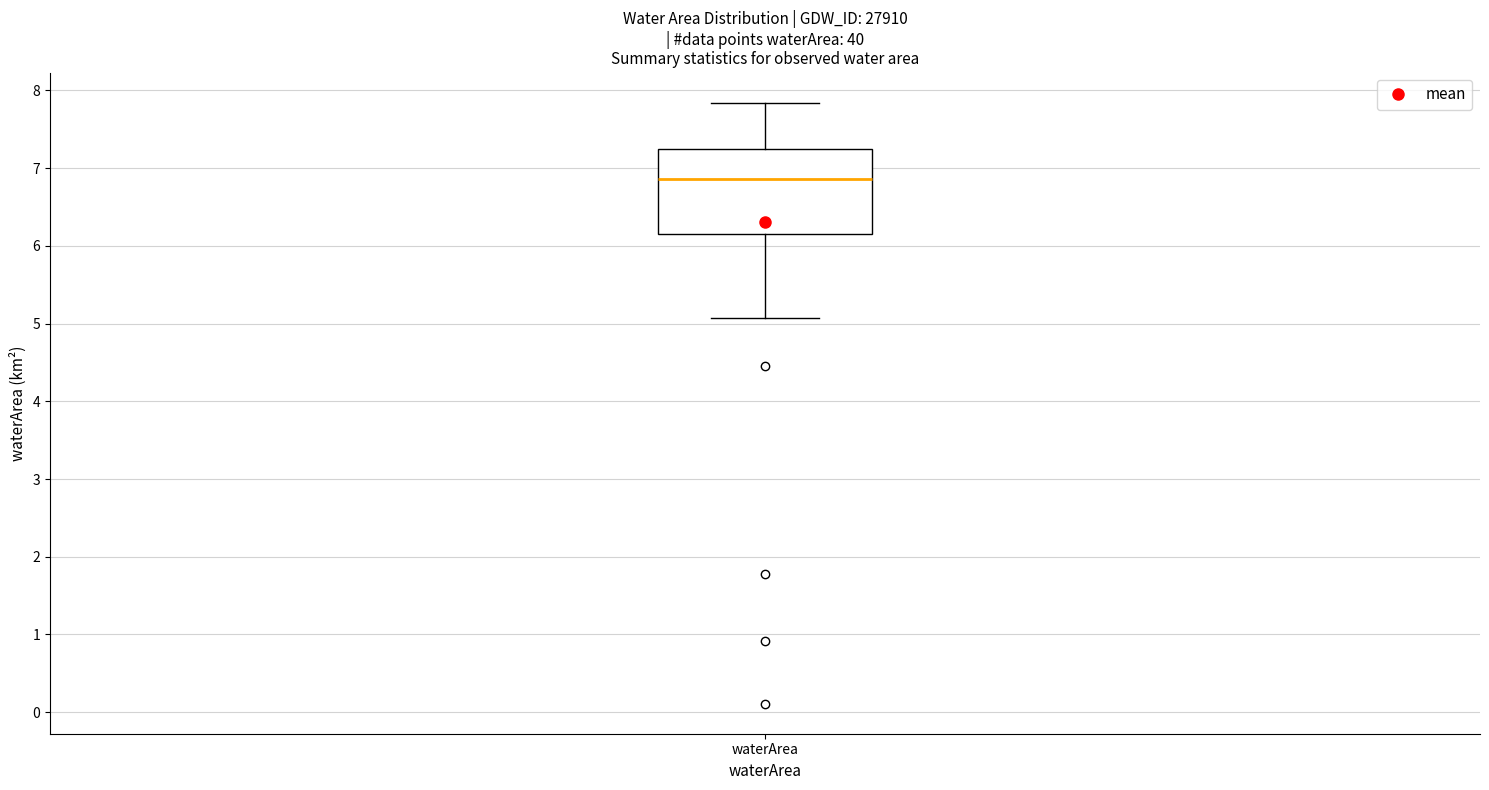

Read this box plot against the y-axis: the position of the median line, the range covered by the box, and the ends of both whiskers. The values are not printed on the chart, so give them approximately, as read against the axis.

median 6.9, box 6.2 to 7.2, whiskers 5.1 to 7.8